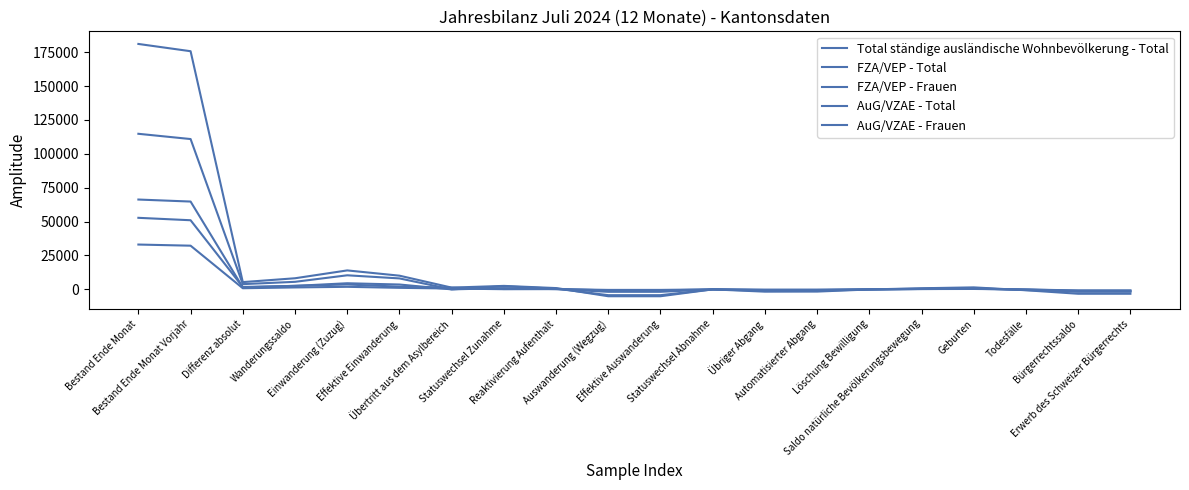

How many positive values does the AuG/VZAE - Frauen series have?

11